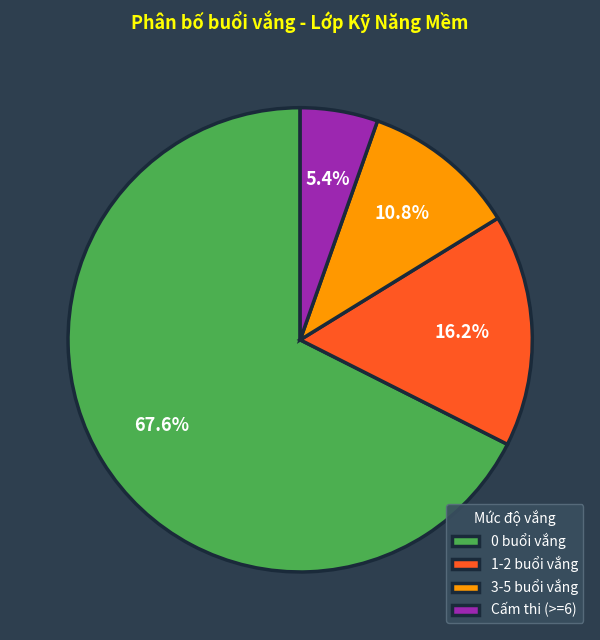

Which slice is the largest?

0 buổi vắng